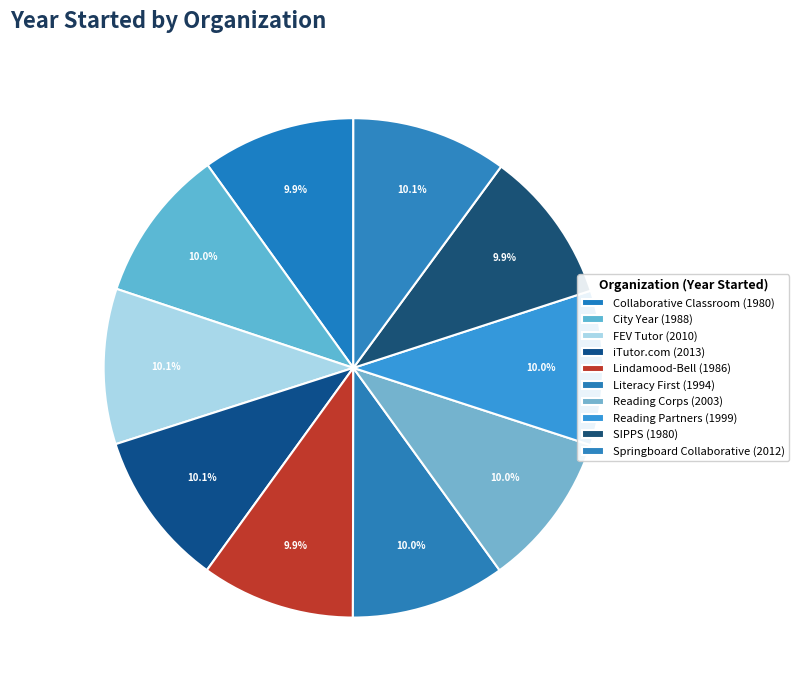

Count the number of slices in the pie.

10